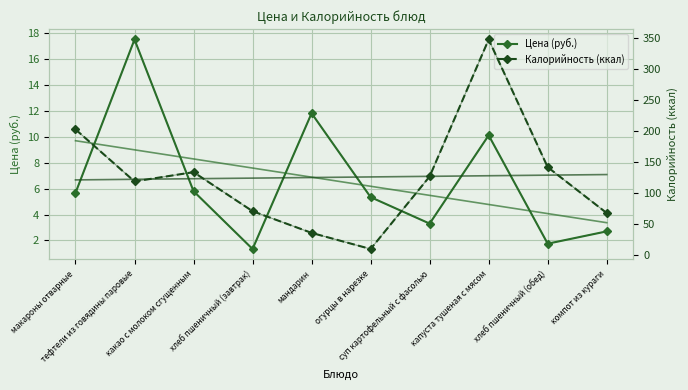

What is the difference between the Цена (руб.) values at какао с молоком сгущенным and суп картофельный с фасолью?

2.5